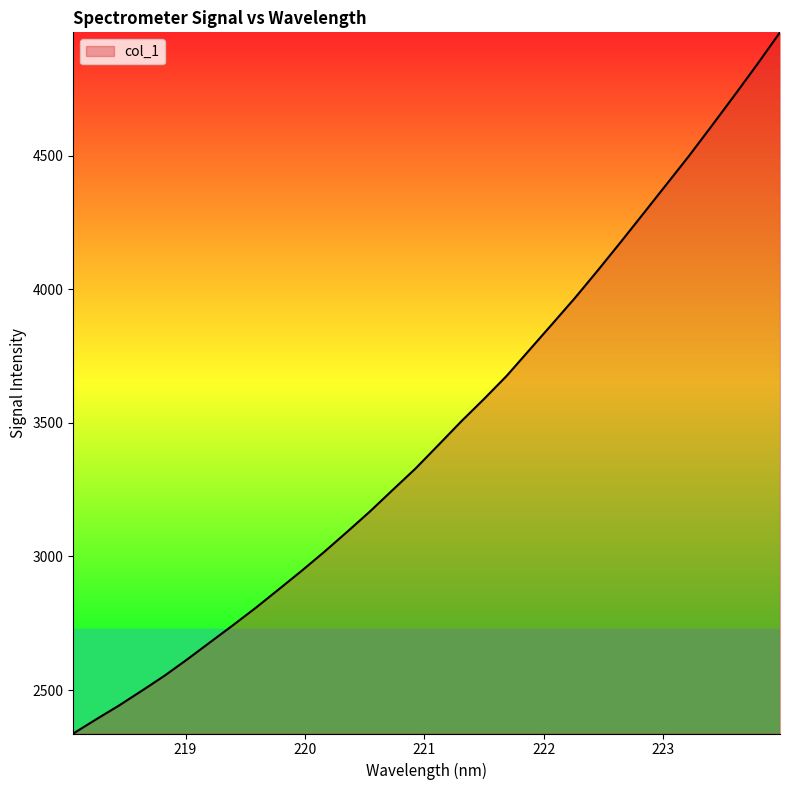

Does the chart display data point markers on the line(s)?

No